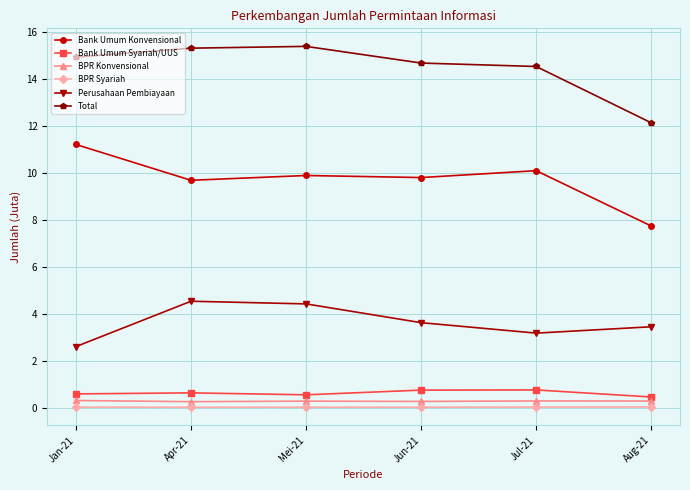

What is the value of the Bank Umum Syariah/UUS point at the 5th from the left?

0.8